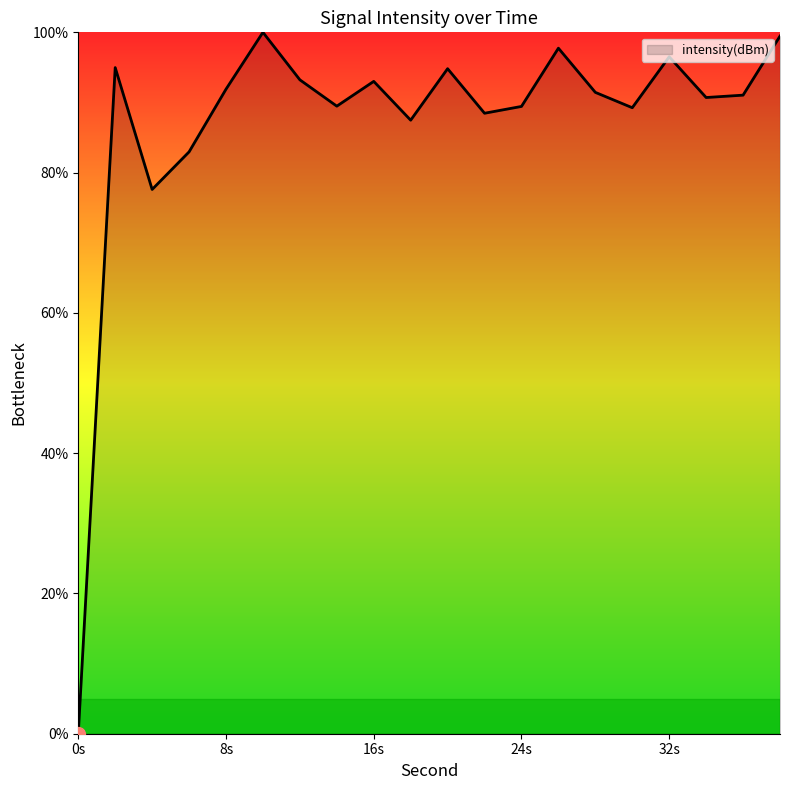

What is the greatest value displayed?

100.0